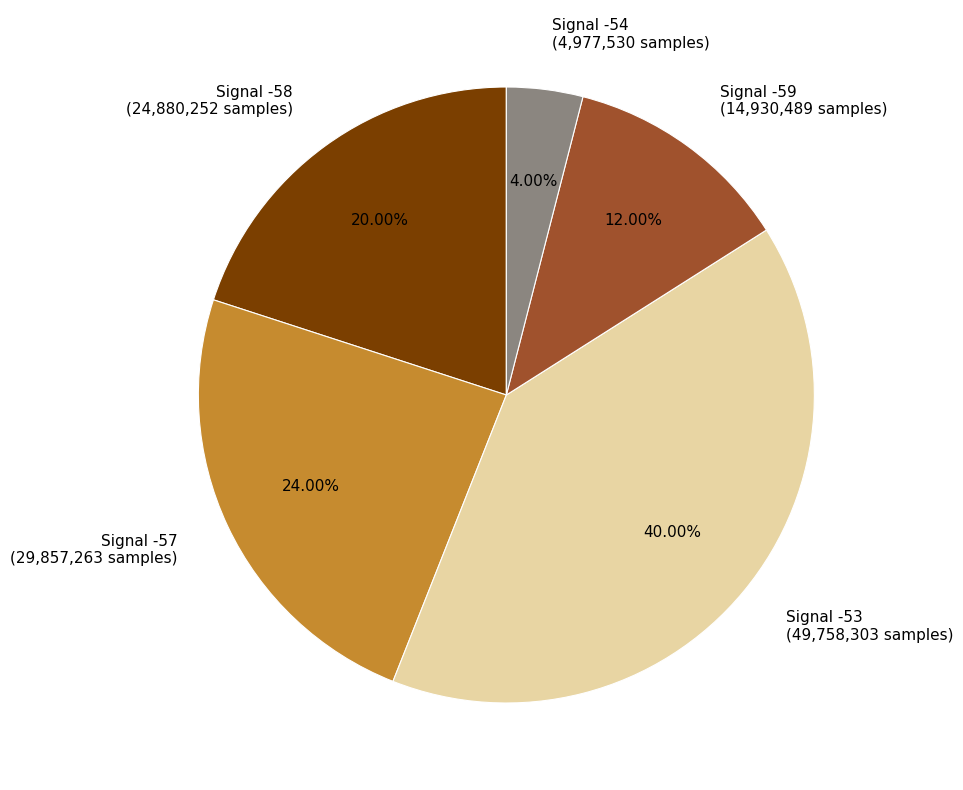

Is there any slice that represents more than half of the pie?

No